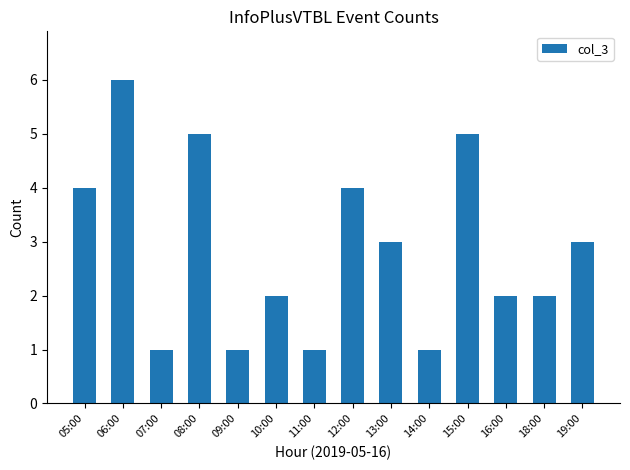

What is the sum of the values at 10:00 and 16:00?

4